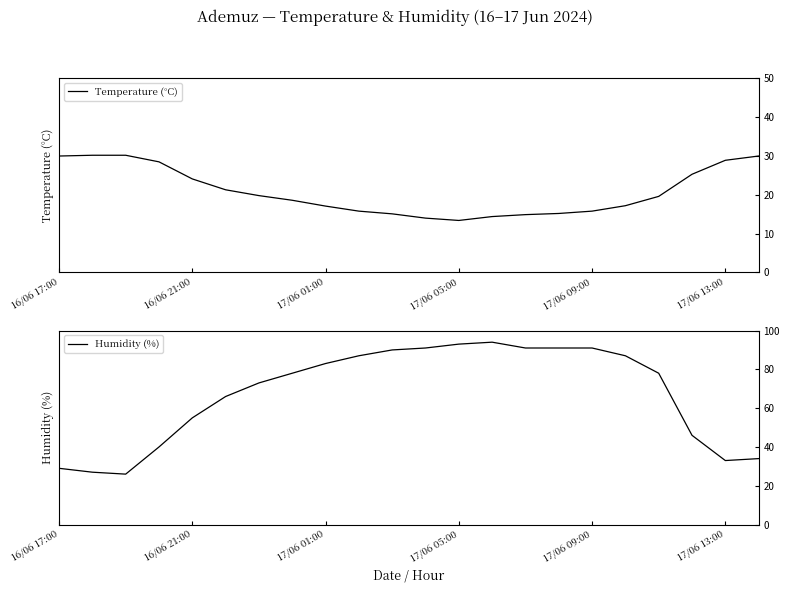

How many interior local peaks does the Humidity (%) series have?

1